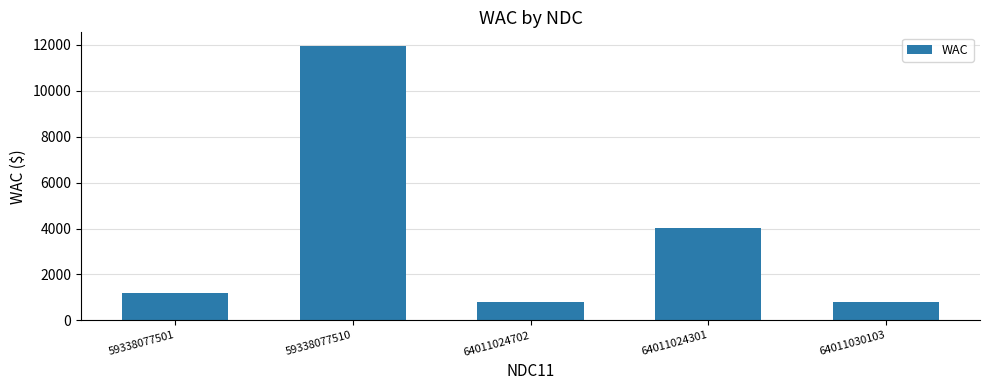

How many bars are there in total?

5